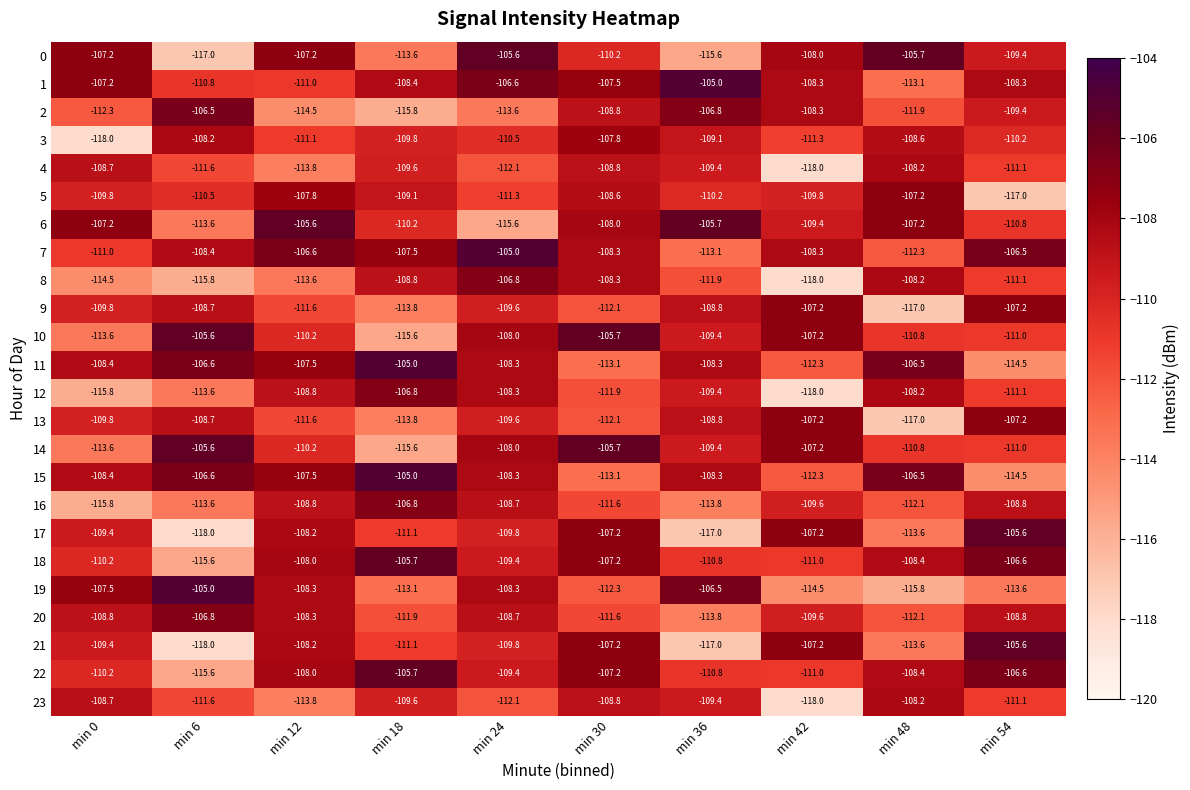

What is the difference between the highest and lowest values at min 24?

10.6